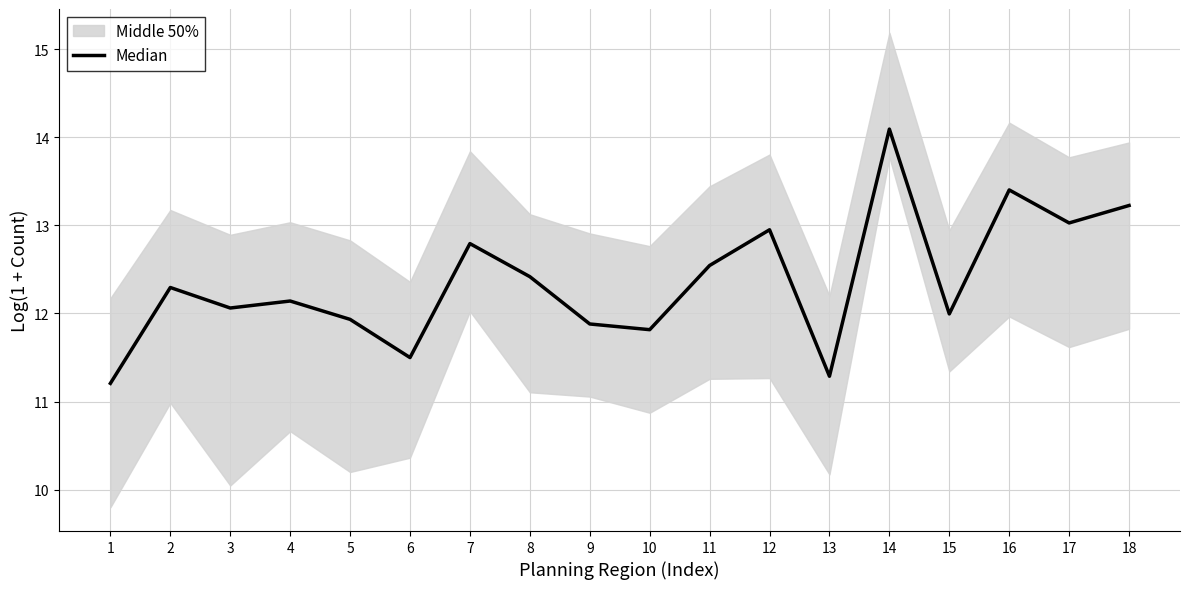

Which category has the highest value across all series?

14